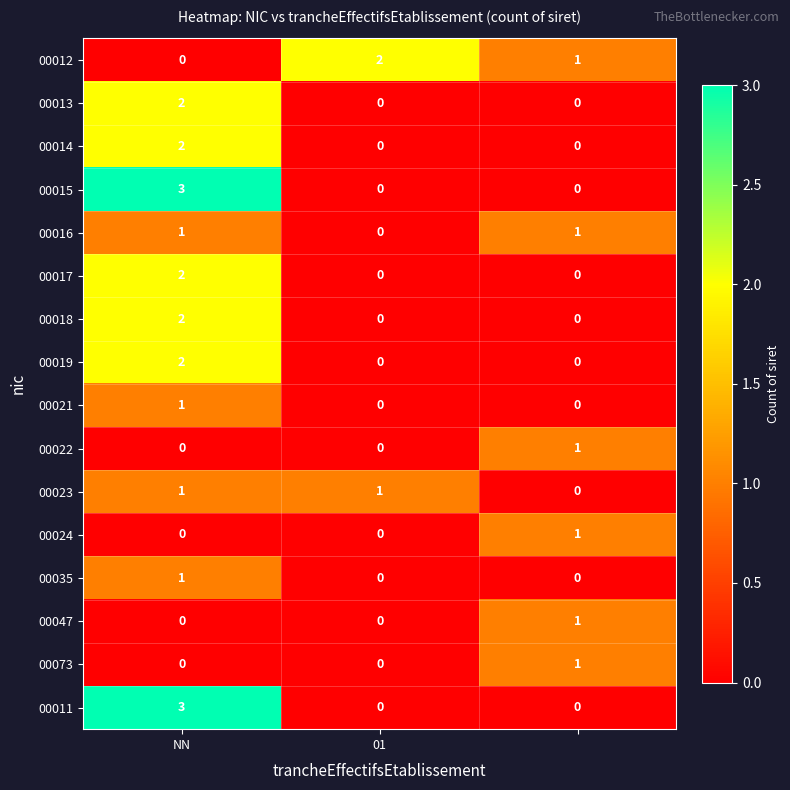

What is the maximum value shown in the chart?

3